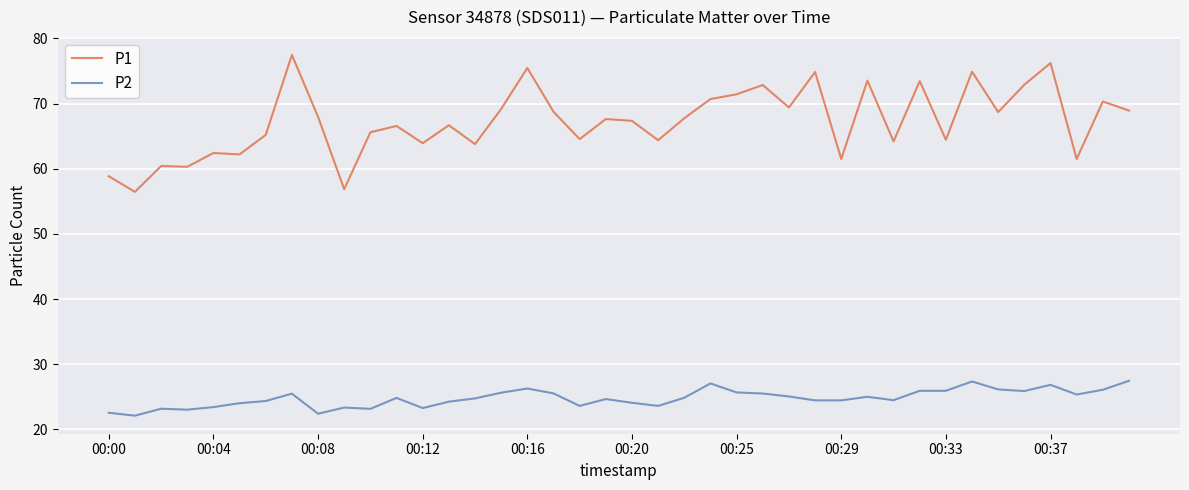

Which series has the largest total across all categories?

P1